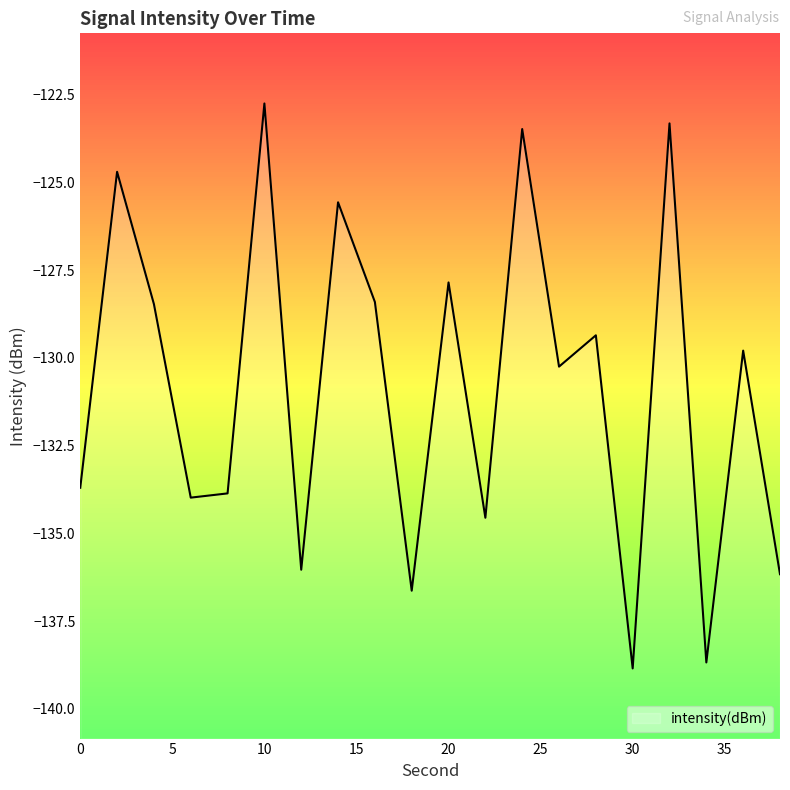

Rank the categories by value from highest to lowest.

10, 32, 24, 2, 14, 20, 16, 4, 28, 36, 26, 0, 8, 6, 22, 12, 38, 18, 34, 30